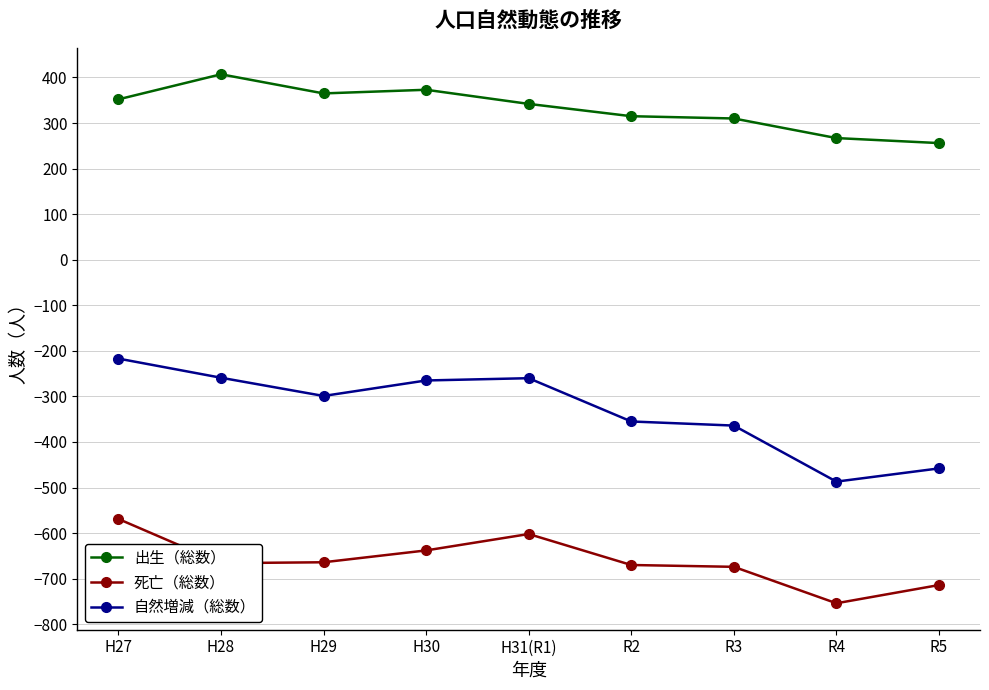

Is the value of 死亡（総数） at R5 greater than the value of 自然増減（総数） at H28?

No